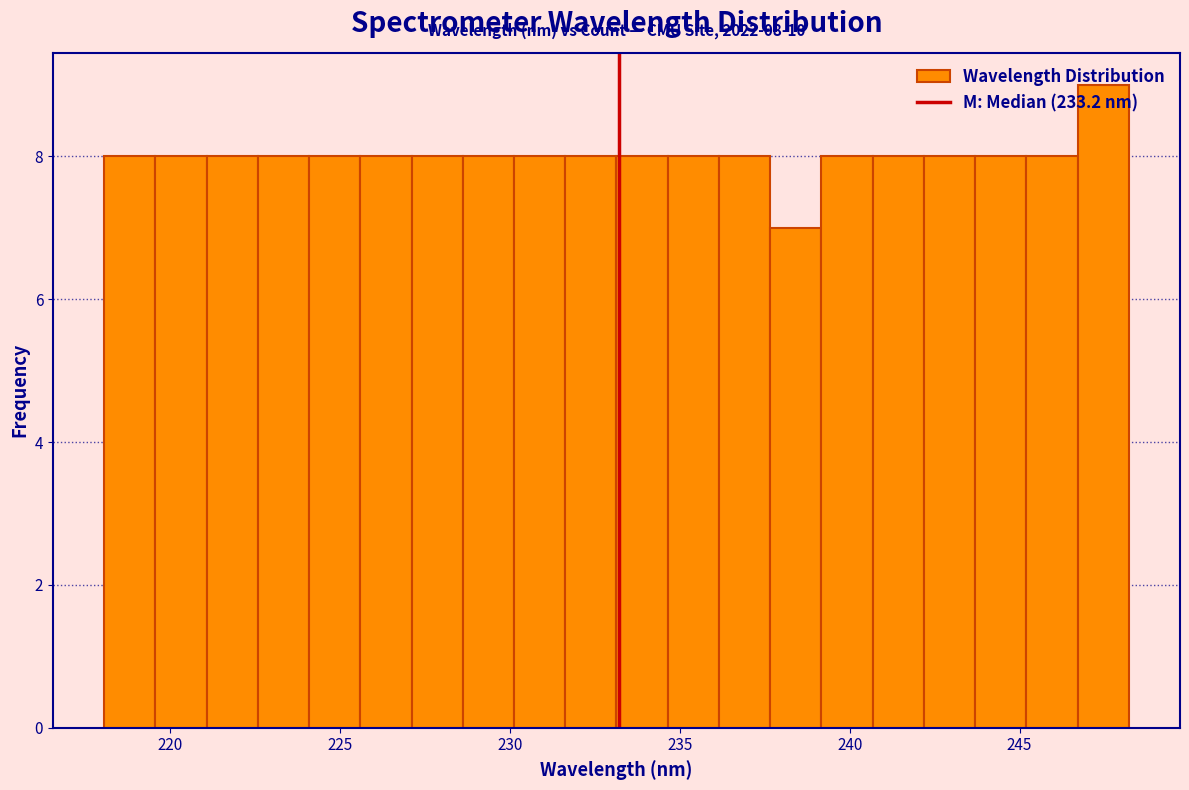

Read against the x-axis, roughly where is the centre of the tallest bar?

247.5